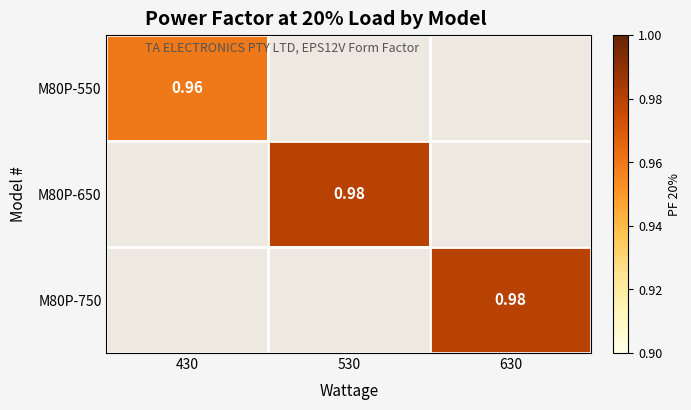

How many values in M80P-650 are above zero?

1